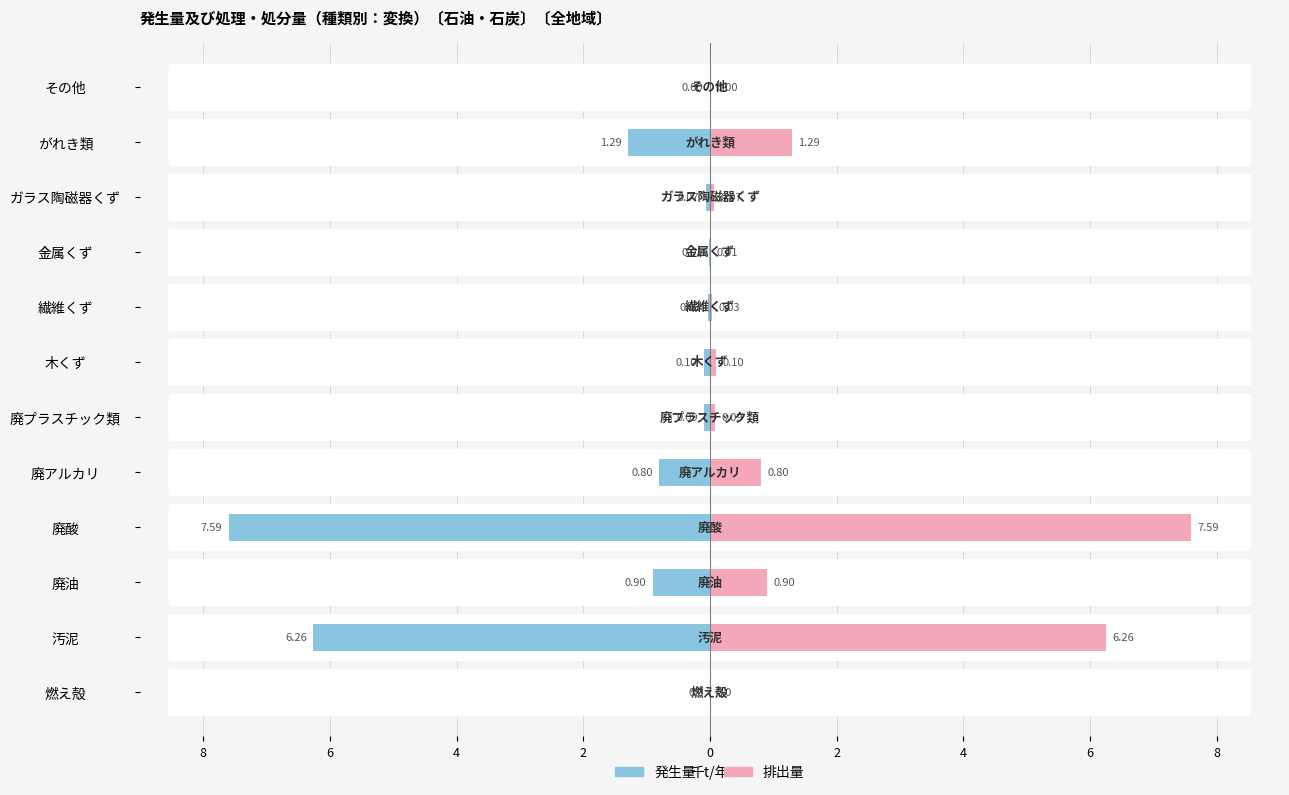

Is it true that 排出量 equals 1.2 at 廃アルカリ?

False